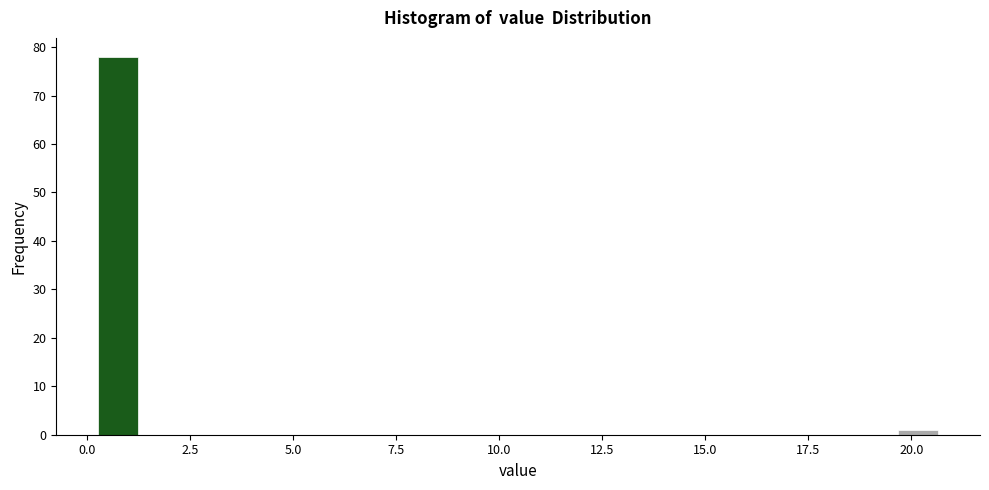

Around what value on the x-axis is the tallest bar? Give the approximate position of its centre, as read against the axis.

1.0